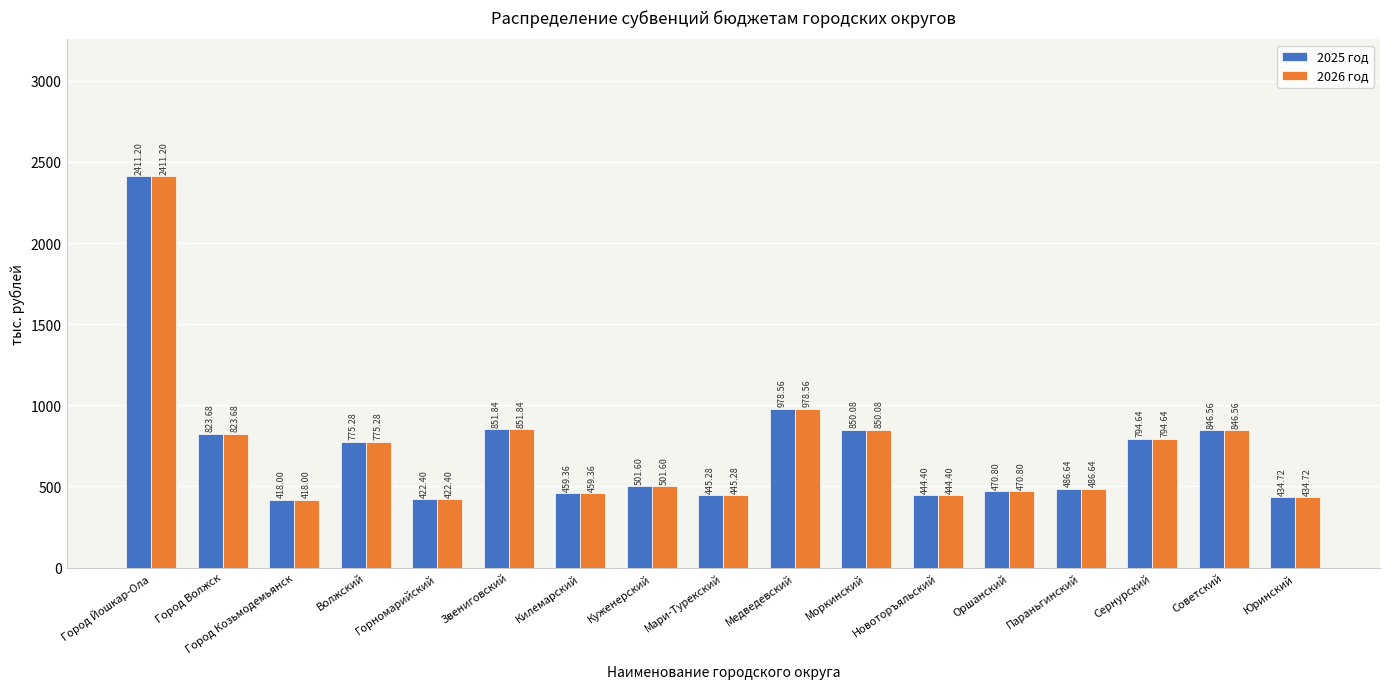

What is the sum of all 2025 год values?

12415.0